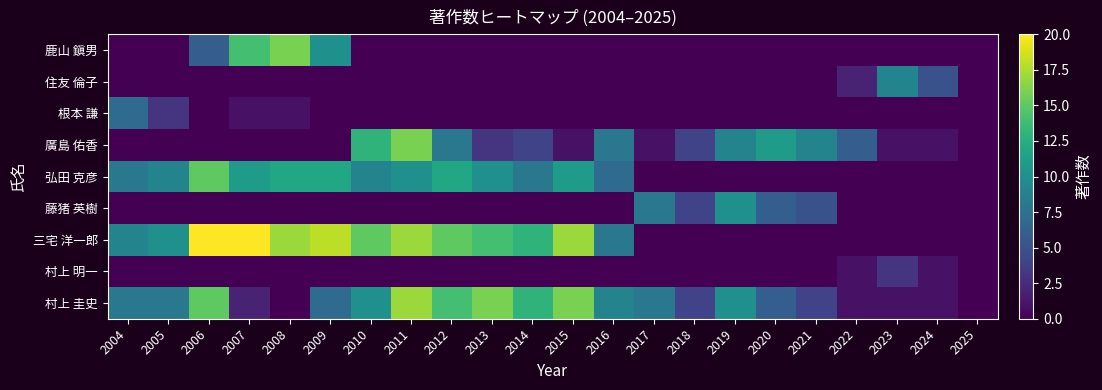

Reading left to right, extract all data points from this chart.

鹿山 鎭男: 2004=0	2005=0	2006=6	2007=14	2008=16	2009=10	2010=0	2011=0	2012=0	2013=0	2014=0	2015=0	2016=0	2017=0	2018=0	2019=0	2020=0	2021=0	2022=0	2023=0	2024=0	2025=0
住友 倫子: 2004=0	2005=0	2006=0	2007=0	2008=0	2009=0	2010=0	2011=0	2012=0	2013=0	2014=0	2015=0	2016=0	2017=0	2018=0	2019=0	2020=0	2021=0	2022=2	2023=9	2024=5	2025=0
根本 謙: 2004=7	2005=3	2006=0	2007=1	2008=1	2009=0	2010=0	2011=0	2012=0	2013=0	2014=0	2015=0	2016=0	2017=0	2018=0	2019=0	2020=0	2021=0	2022=0	2023=0	2024=0	2025=0
廣島 佑香: 2004=0	2005=0	2006=0	2007=0	2008=0	2009=0	2010=13	2011=16	2012=8	2013=3	2014=4	2015=1	2016=8	2017=1	2018=4	2019=9	2020=11	2021=9	2022=6	2023=1	2024=1	2025=0
弘田 克彦: 2004=8	2005=9	2006=15	2007=11	2008=12	2009=12	2010=9	2011=10	2012=12	2013=10	2014=8	2015=11	2016=7	2017=0	2018=0	2019=0	2020=0	2021=0	2022=0	2023=0	2024=0	2025=0
藤猪 英樹: 2004=0	2005=0	2006=0	2007=0	2008=0	2009=0	2010=0	2011=0	2012=0	2013=0	2014=0	2015=0	2016=0	2017=8	2018=4	2019=10	2020=6	2021=5	2022=0	2023=0	2024=0	2025=0
三宅 洋一郎: 2004=9	2005=10	2006=20	2007=20	2008=17	2009=18	2010=15	2011=17	2012=15	2013=14	2014=13	2015=17	2016=8	2017=0	2018=0	2019=0	2020=0	2021=0	2022=0	2023=0	2024=0	2025=0
村上 明一: 2004=0	2005=0	2006=0	2007=0	2008=0	2009=0	2010=0	2011=0	2012=0	2013=0	2014=0	2015=0	2016=0	2017=0	2018=0	2019=0	2020=0	2021=0	2022=1	2023=3	2024=1	2025=0
村上 圭史: 2004=8	2005=8	2006=15	2007=2	2008=0	2009=7	2010=10	2011=17	2012=14	2013=16	2014=13	2015=16	2016=9	2017=8	2018=4	2019=10	2020=6	2021=4	2022=1	2023=1	2024=1	2025=0